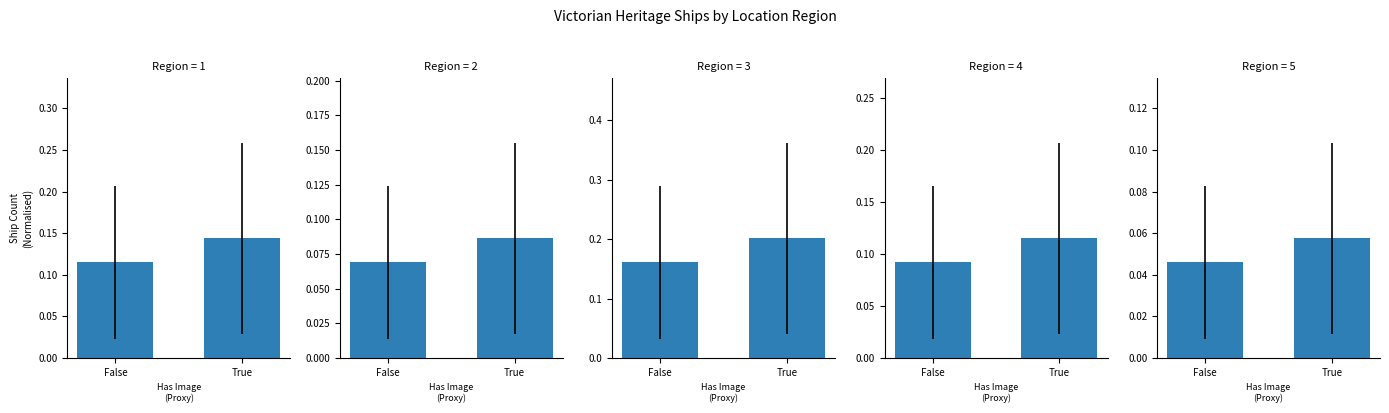

What is the spread (max minus min) of values at False?

0.1